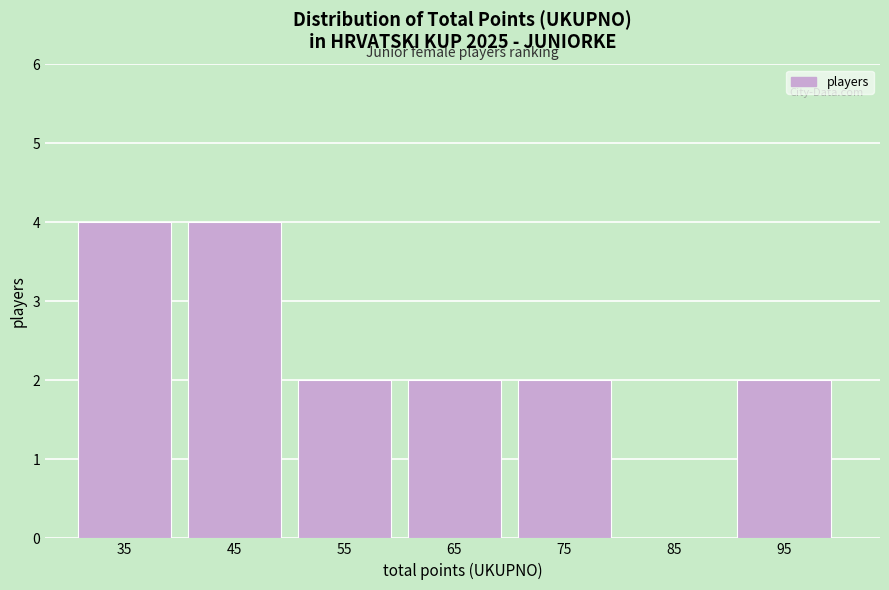

Reading right to left, transcribe all the data shown in this chart.

95=2	85=0	75=2	65=2	55=2	45=4	35=4